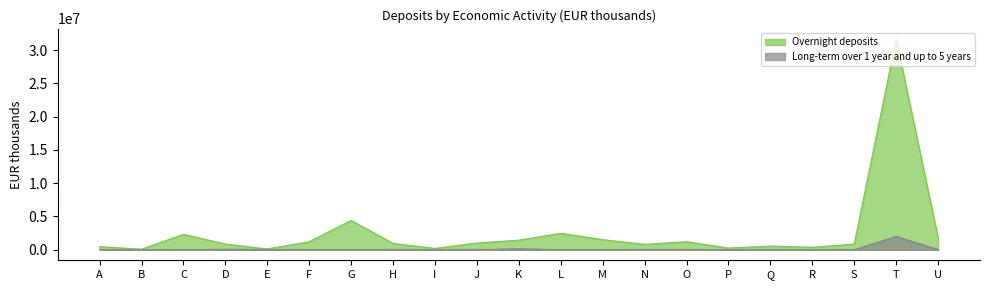

At which category does Overnight deposits reach its first local peak?

C